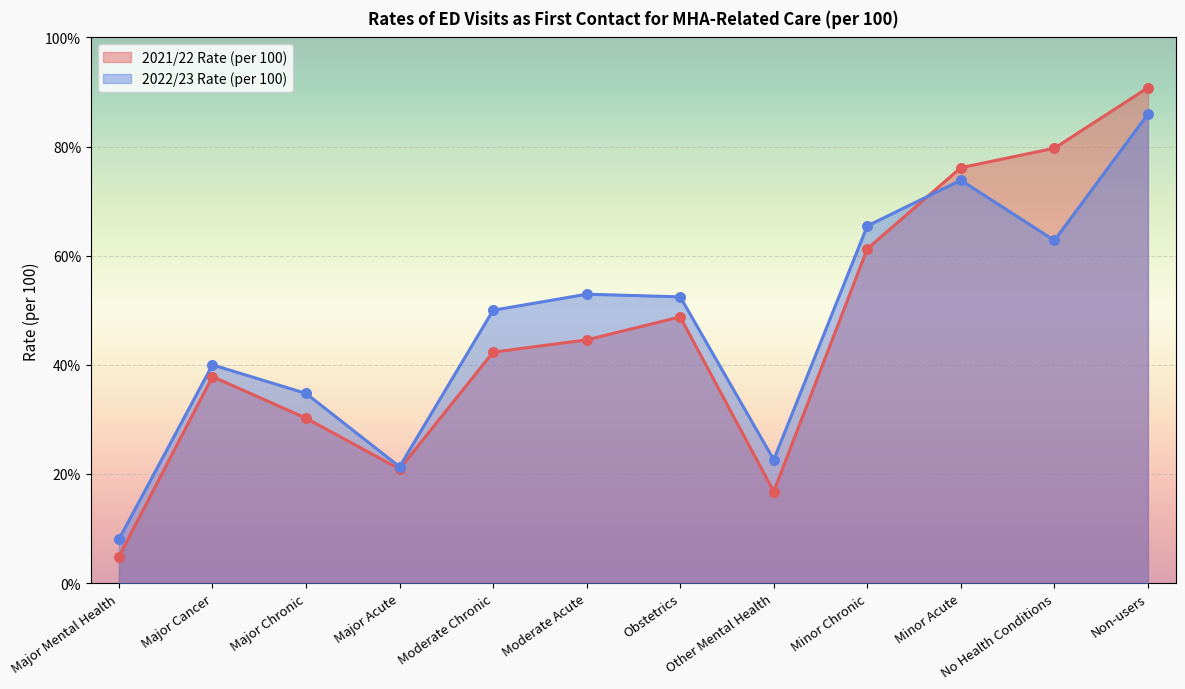

Which series contains the lowest Y value?

2021/22 Rate (per 100)